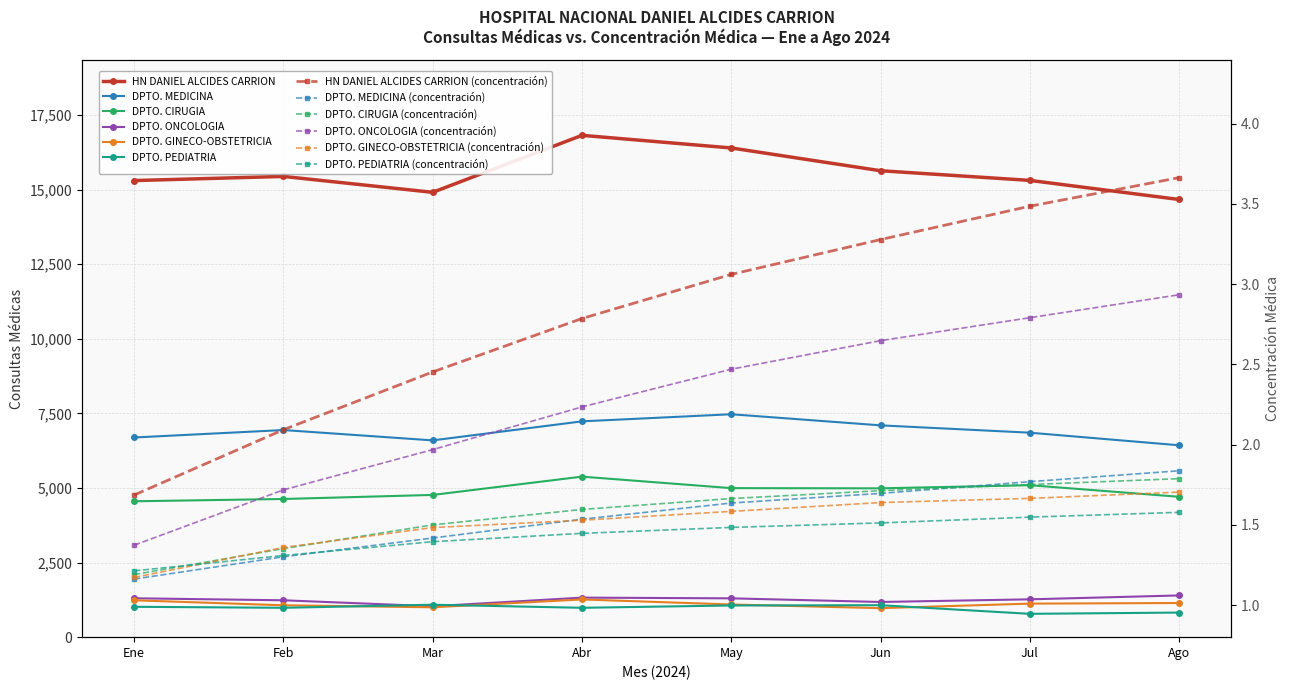

The value of HN DANIEL ALCIDES CARRION at Feb is 15442. True or false?

True